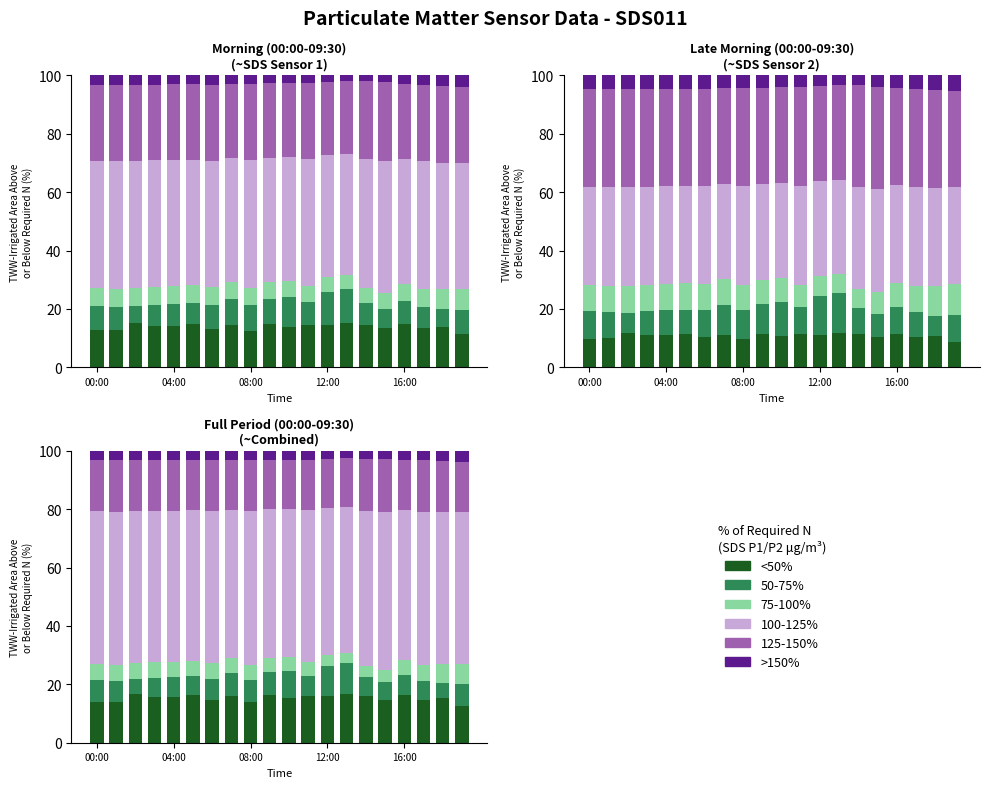

At which category is the sum across all series the highest?

08:00